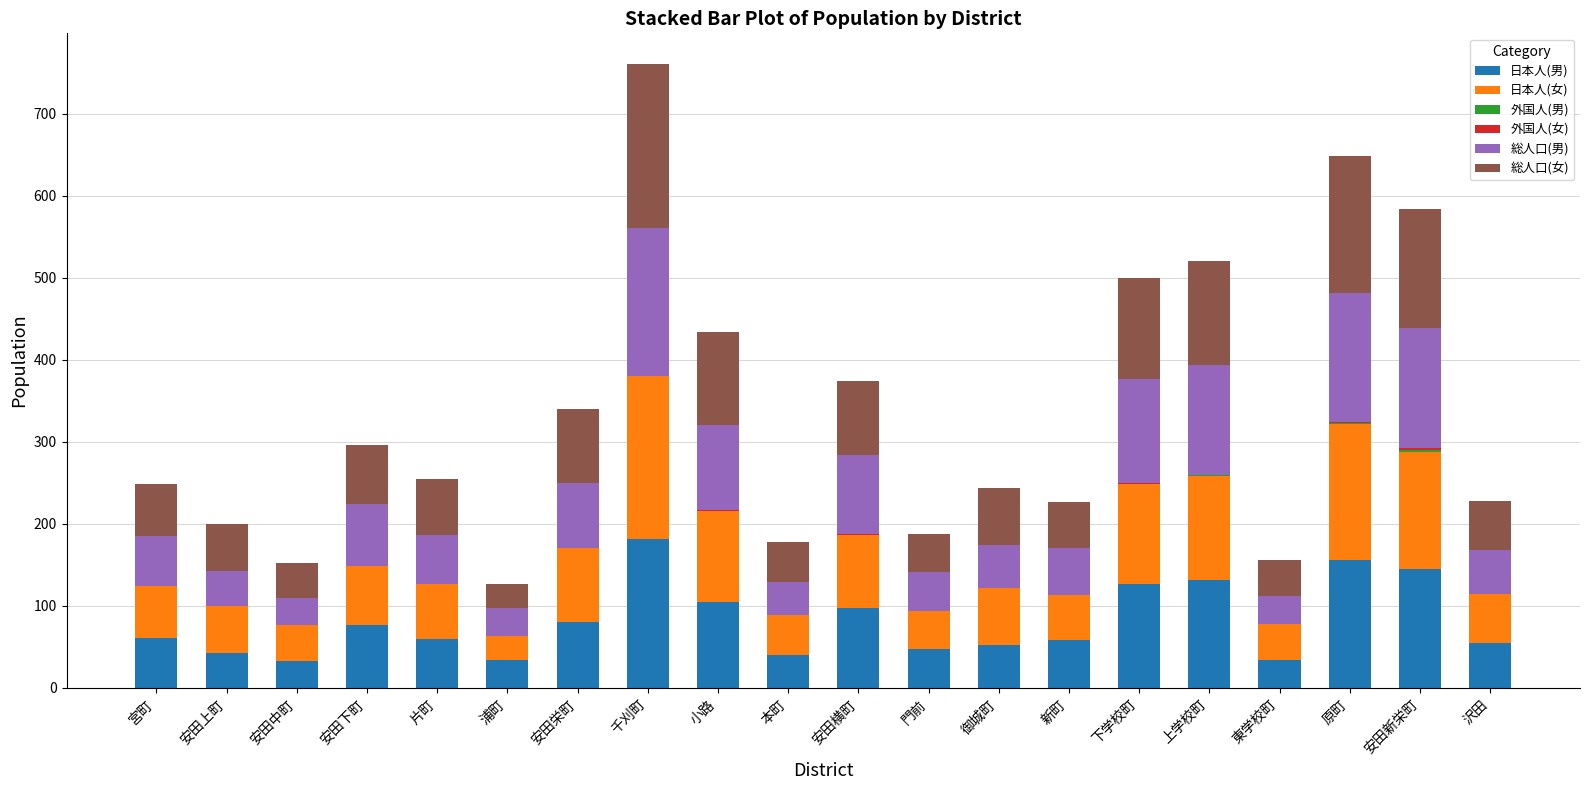

Which category has the highest value in the 日本人(男) series?

千刈町